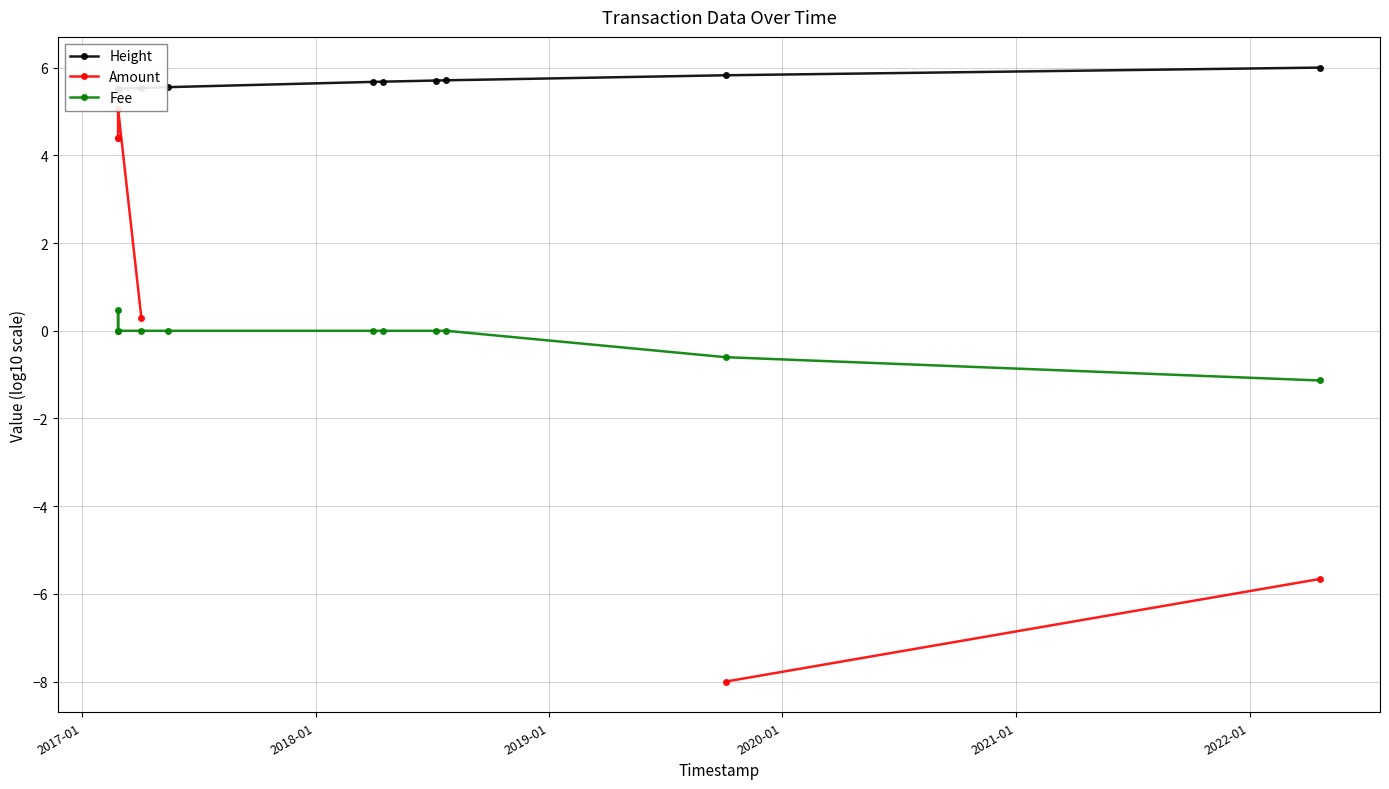

What is the difference between the maximum and minimum values in the Amount series?

13.1